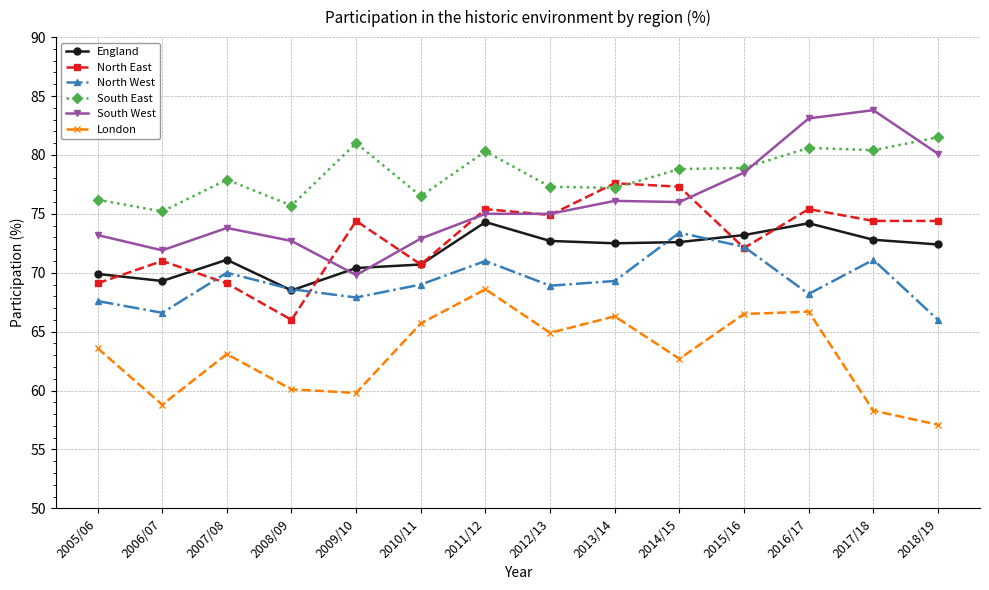

At 2017/18, list the series in order from largest to smallest.

South West, South East, North East, England, North West, London